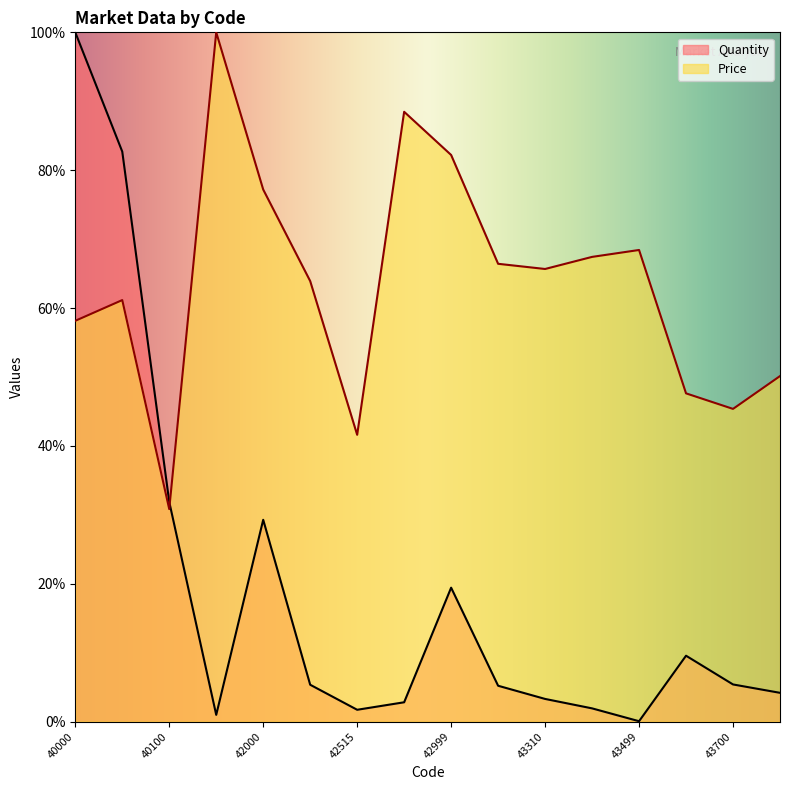

At which category is the sum across all series the highest?

40000